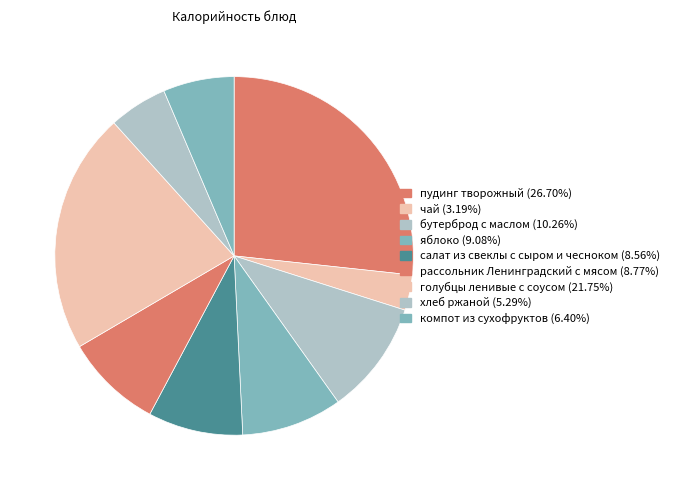

How many segments does this pie chart have?

9